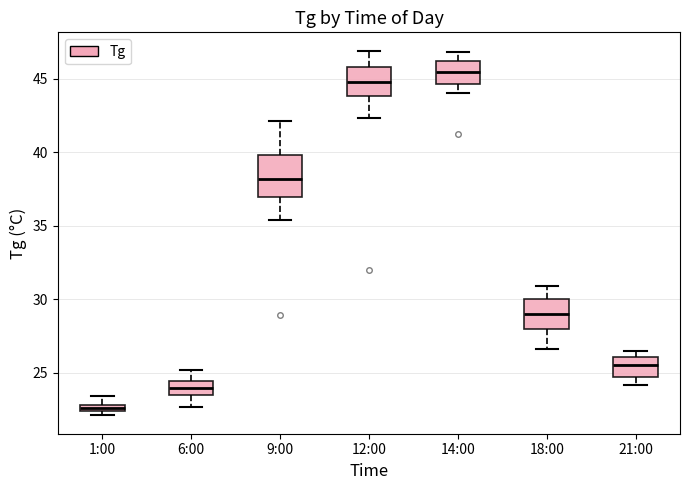

Comparing the boxes themselves (not the whiskers), which one is the tallest?

9:00